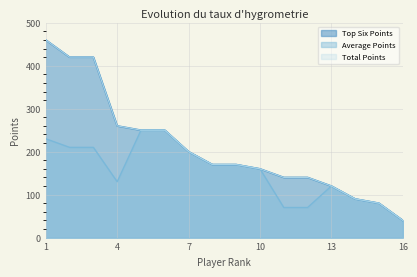

What is the difference between the maximum and minimum values in the Total Points series?

420